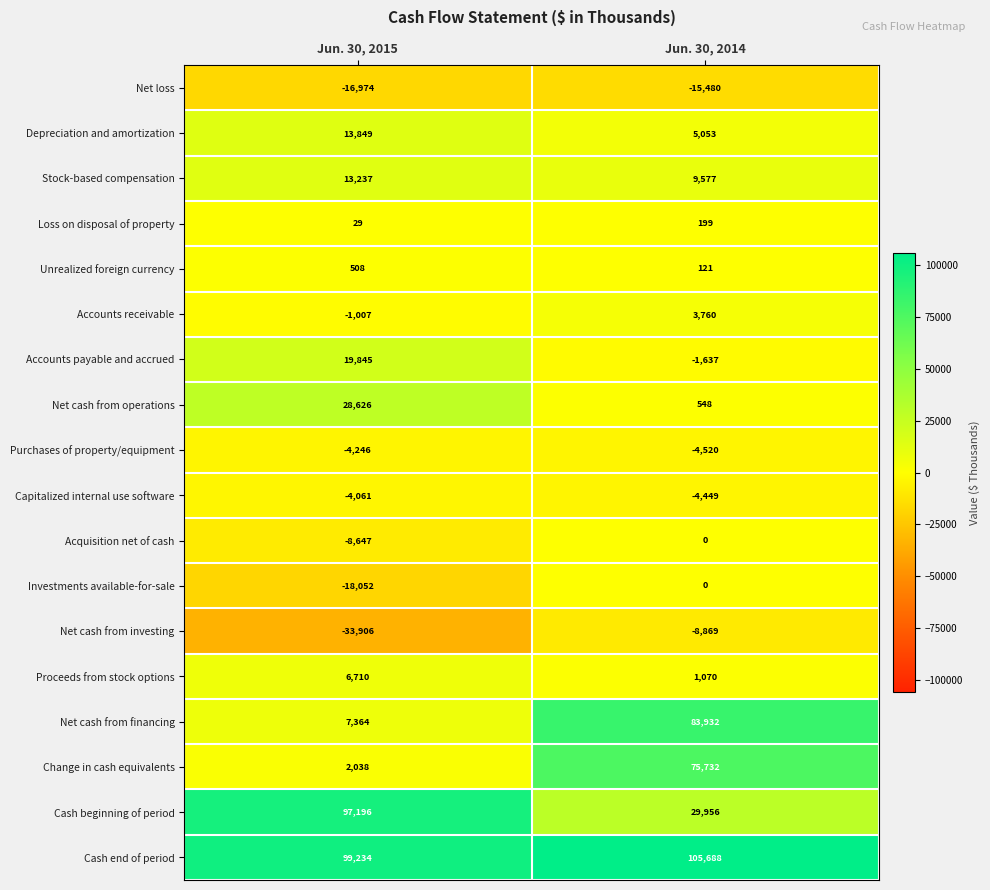

What is the minimum value shown in the chart?

-33906